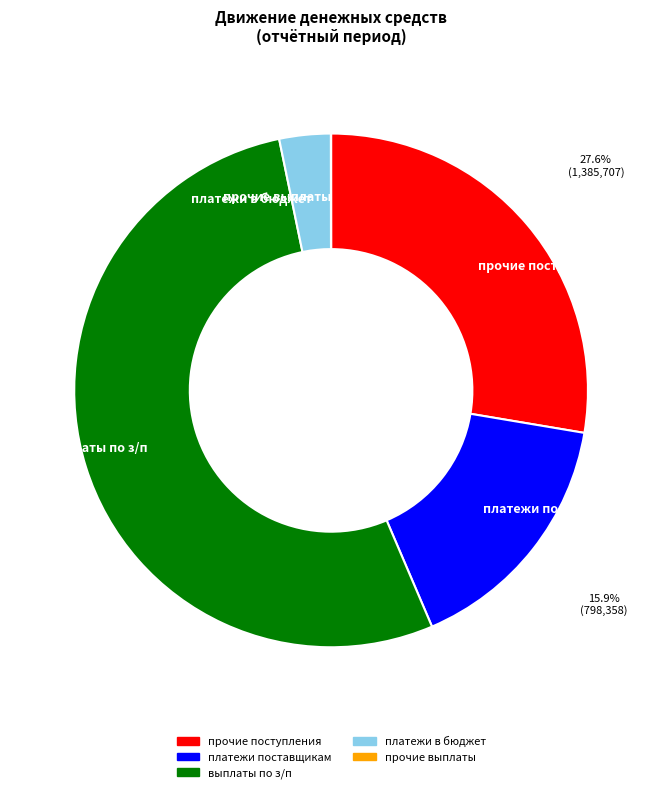

Between выплаты по з/п and платежи в бюджет, which is larger?

выплаты по з/п